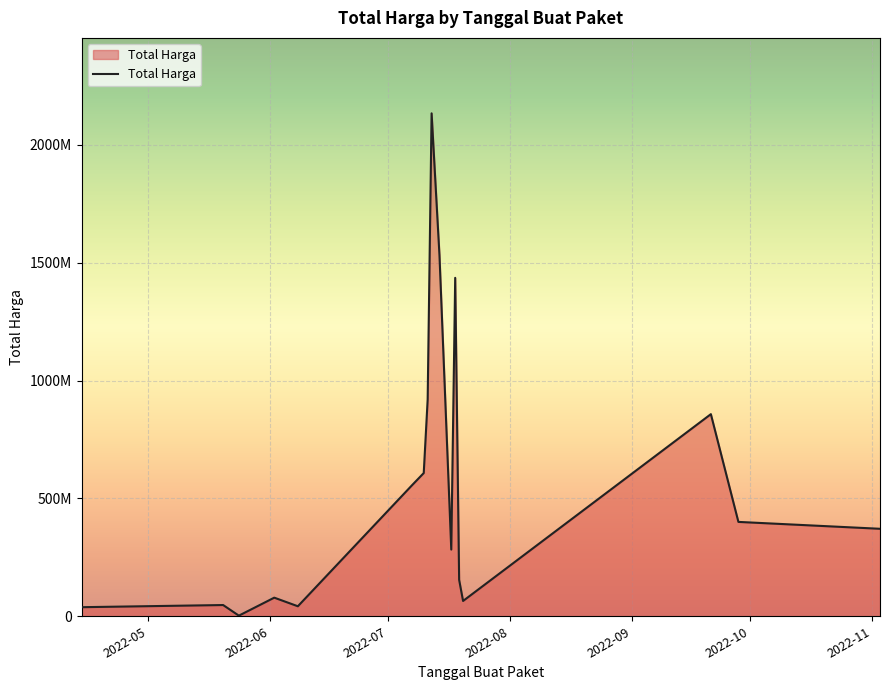

What is the difference between the maximum and second lowest values?

2095848000